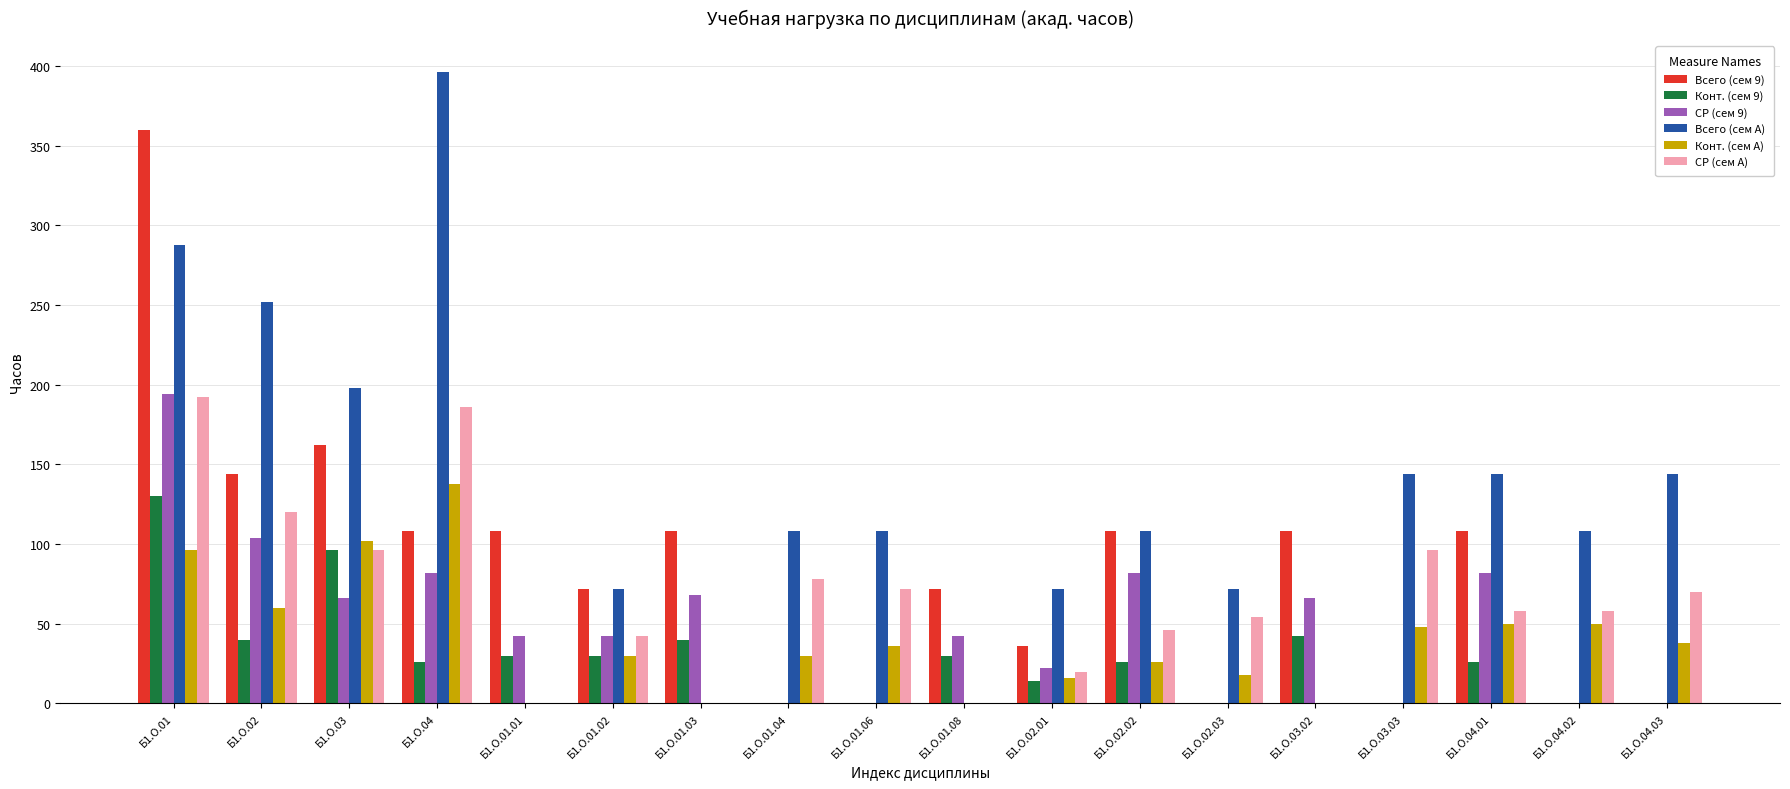

The value of Конт. (сем 9) at Б1.О.01 is 86. True or false?

False